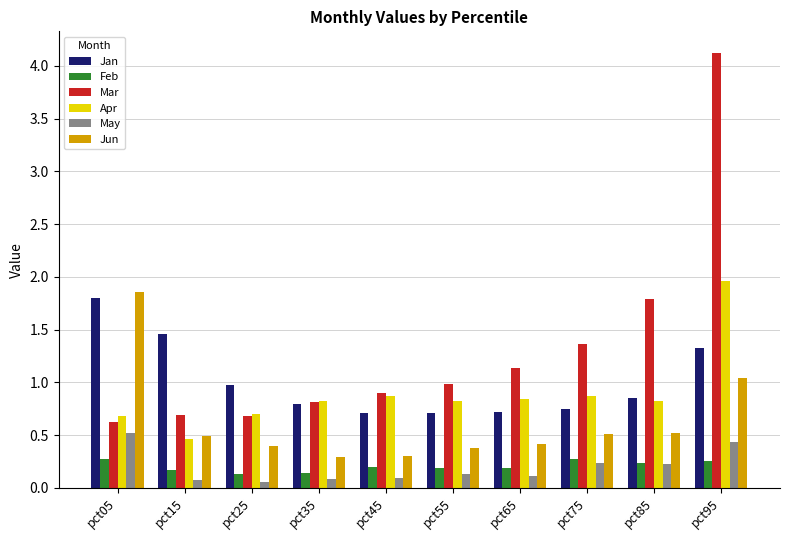

Rank the series at pct95 from lowest to highest value.

Feb, May, Jun, Jan, Apr, Mar